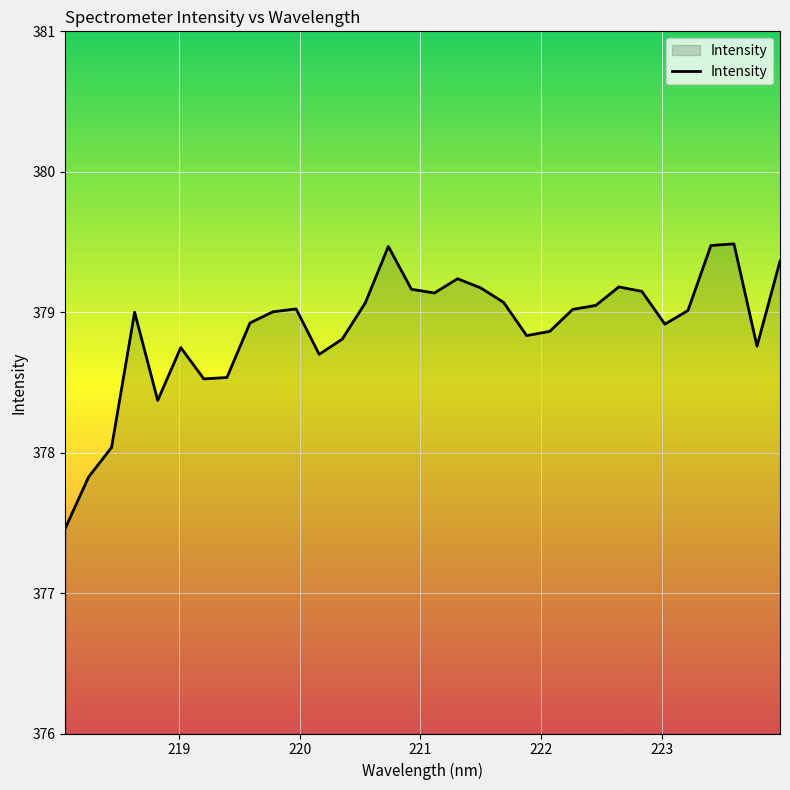

What is the smallest value displayed?

377.5